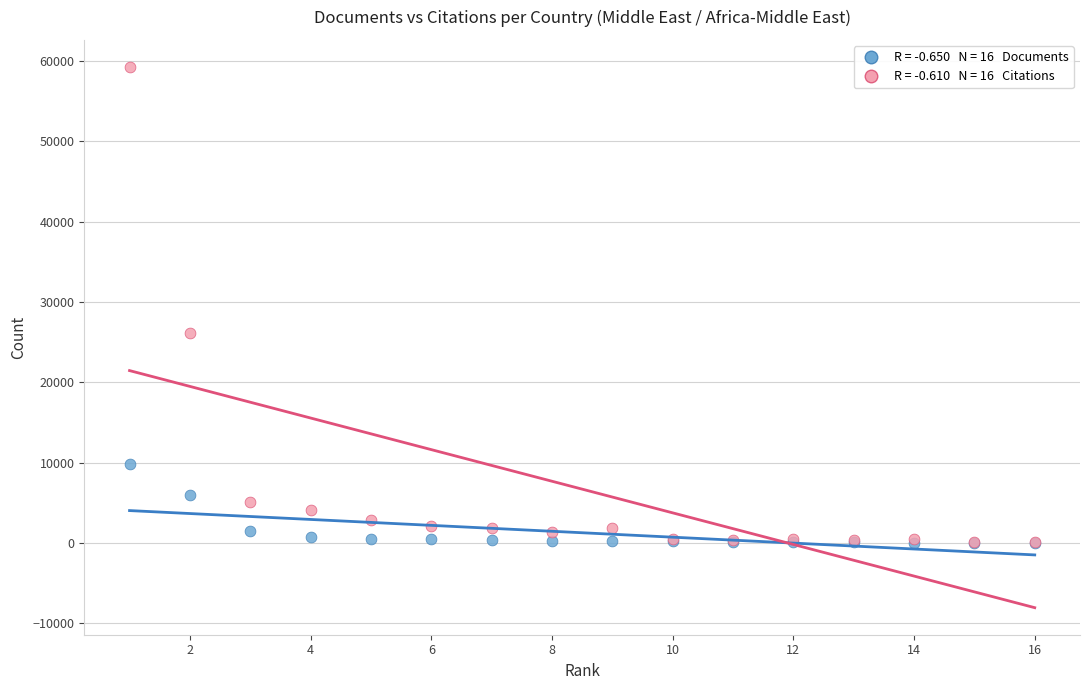

Across all series, what Y value is closest to 29627?

26110